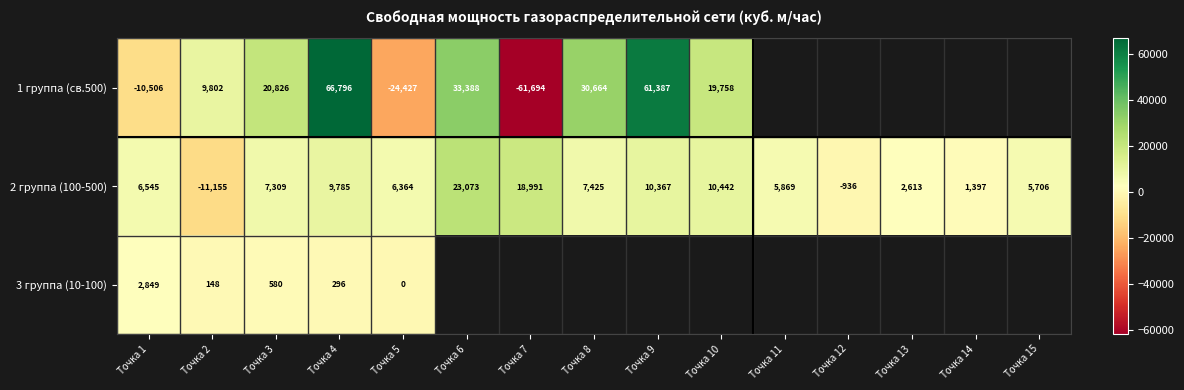

The 2 группа (100-500) series shows 10367 at Точка 9. True or false?

True